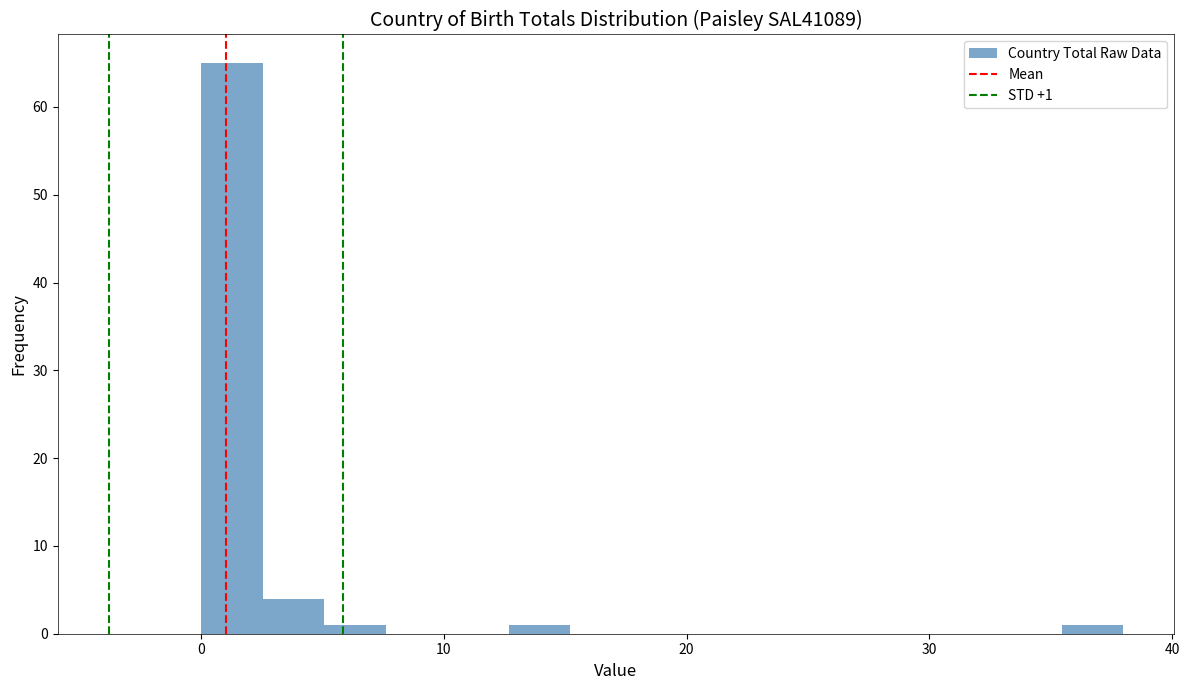

Around what value on the x-axis is the tallest bar? Give the approximate position of its centre, as read against the axis.

1